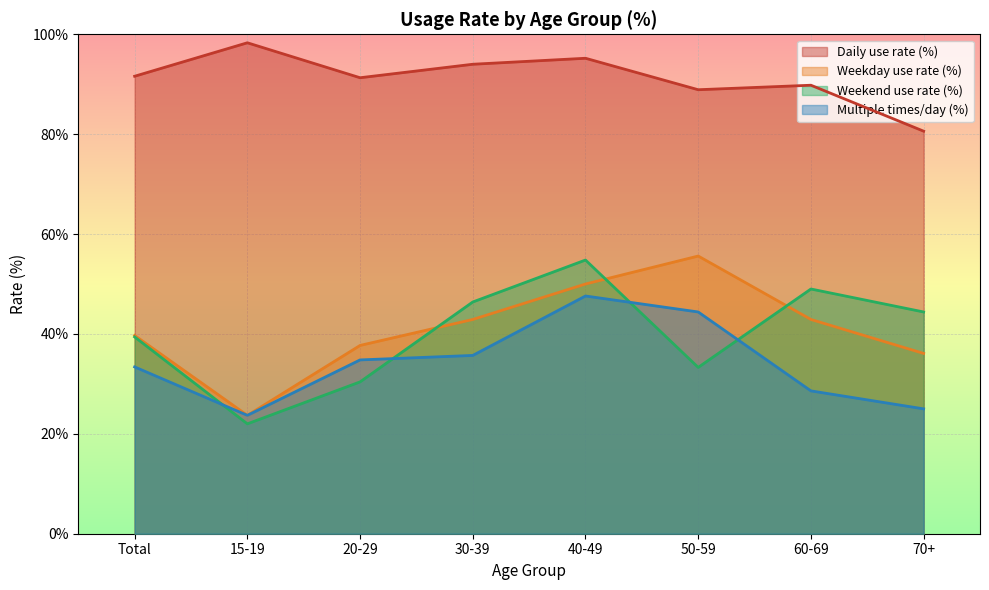

Count the number of data series in this chart.

4